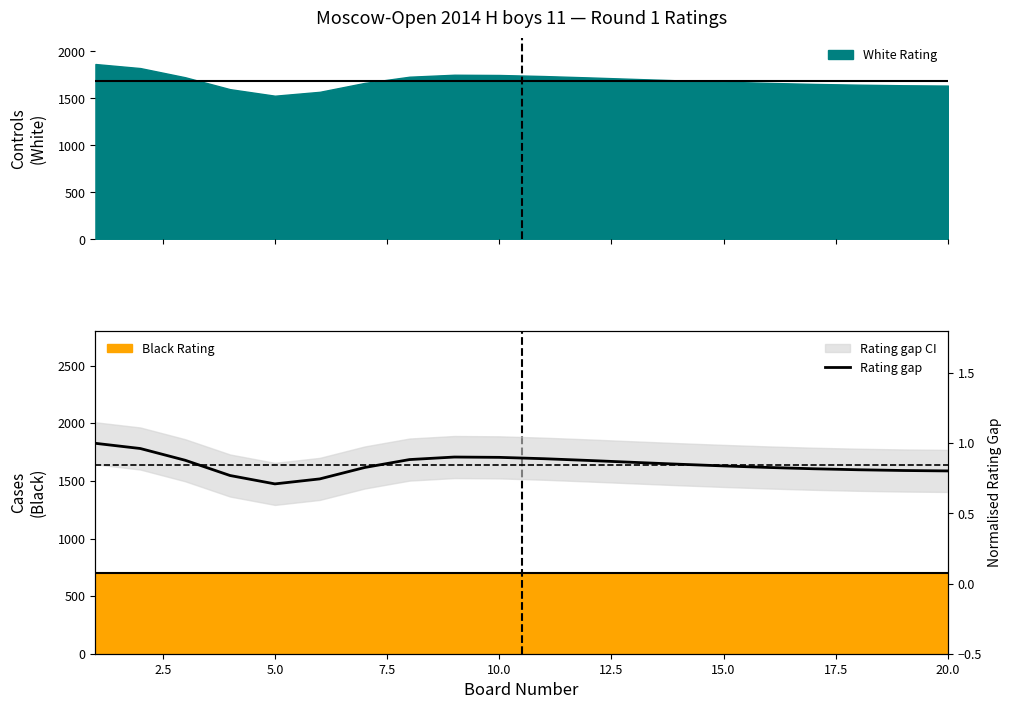

What is the minimum value for White Rating?

1528.6